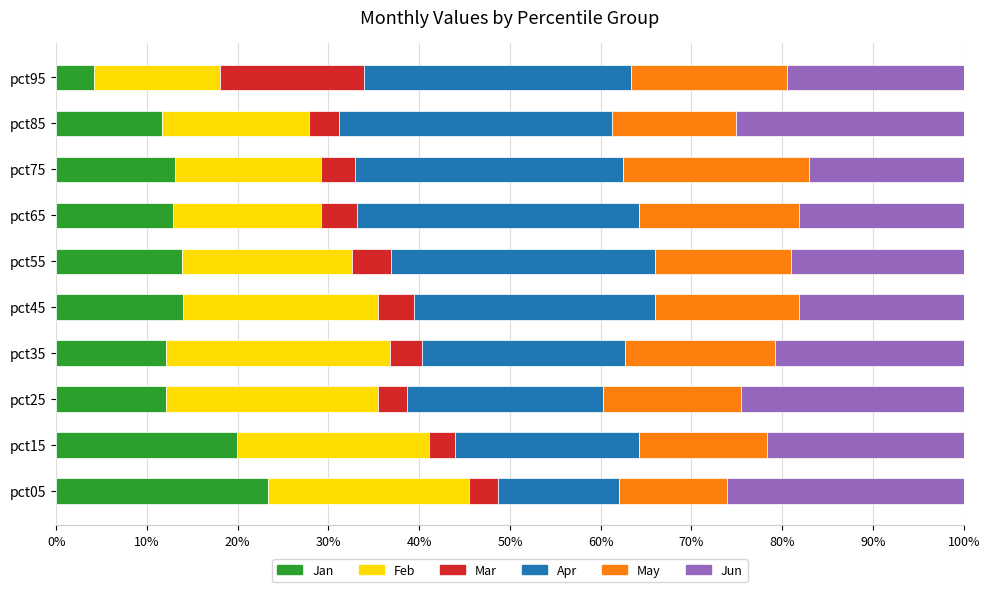

What is the total value across all series at pct35?

100.0